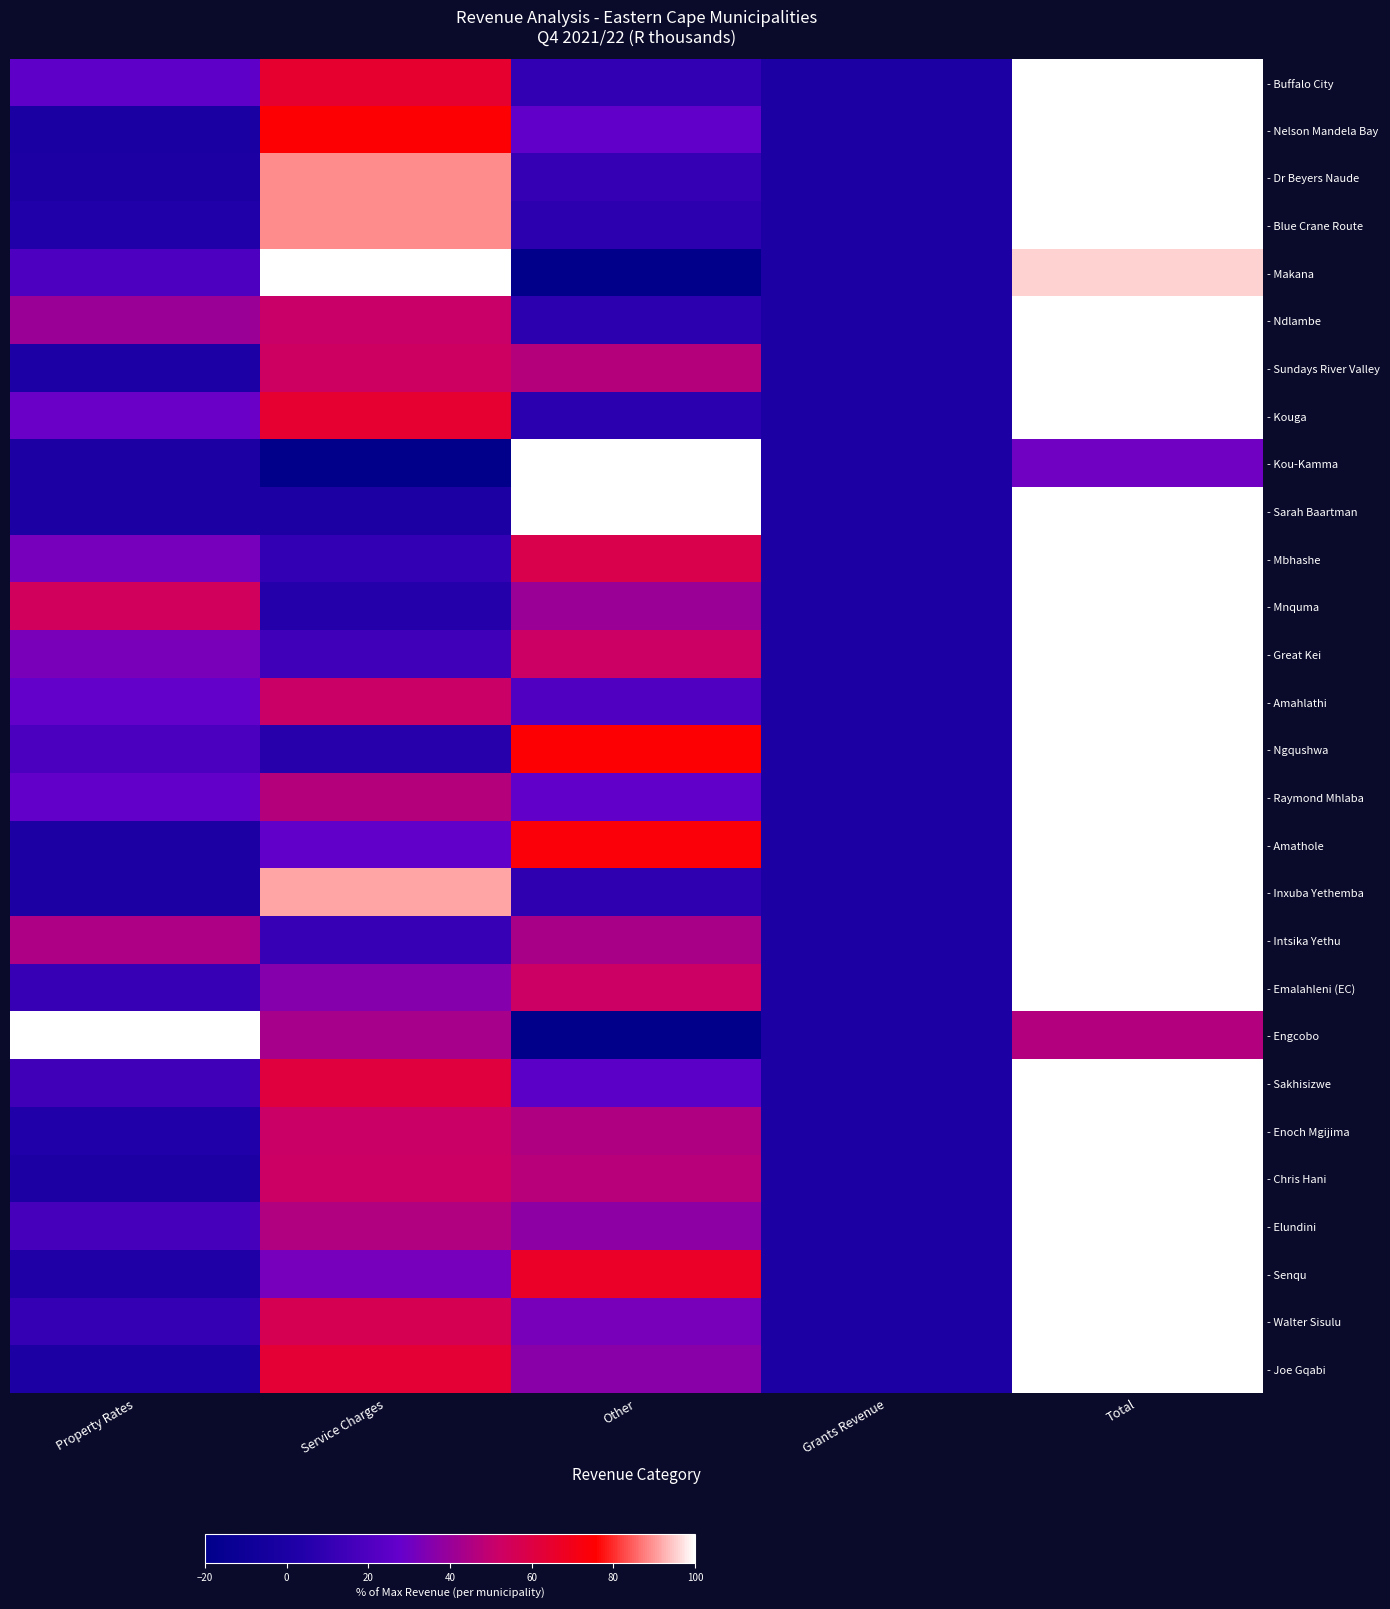

Read the - Inxuba Yethemba value at Total.

100.0